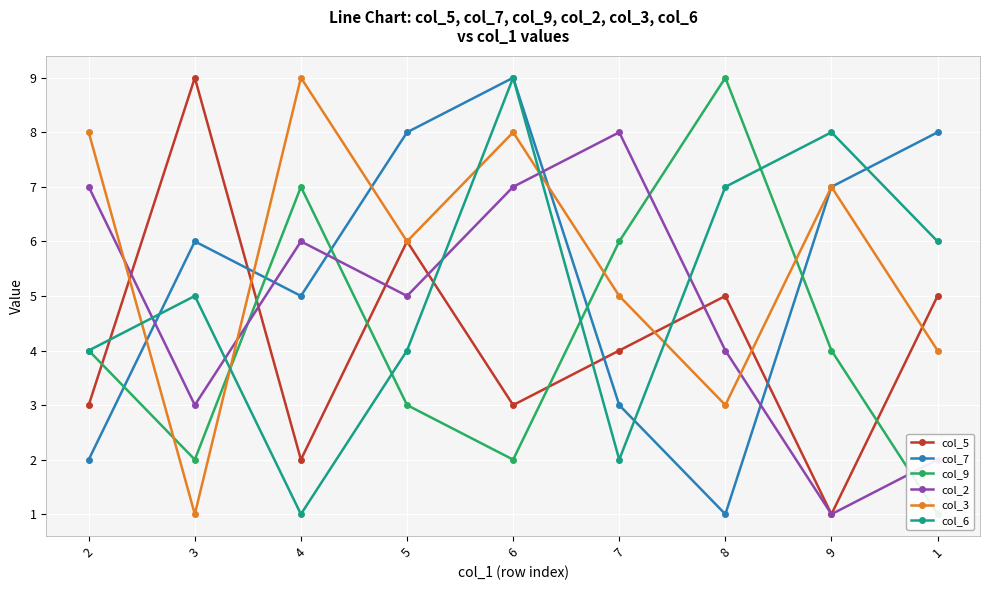

What is the sum of all col_5 values?

38